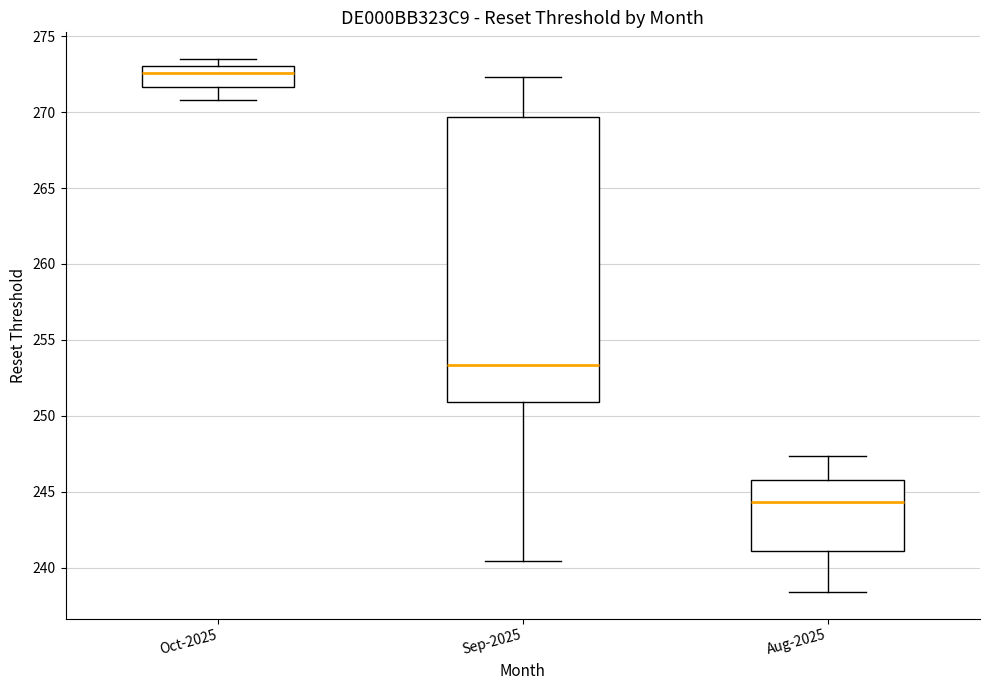

Reading left to right, read every box against the y-axis: the position of its median line, the range the box covers, and the ends of its whiskers. The values are not printed on the chart, so give them approximately, as read against the axis.

Oct-2025: median 272.5, box 271.5 to 273.0, whiskers 271.0 to 273.5
Sep-2025: median 253.5, box 251.0 to 269.5, whiskers 240.5 to 272.5
Aug-2025: median 244.5, box 241.0 to 246.0, whiskers 238.5 to 247.5